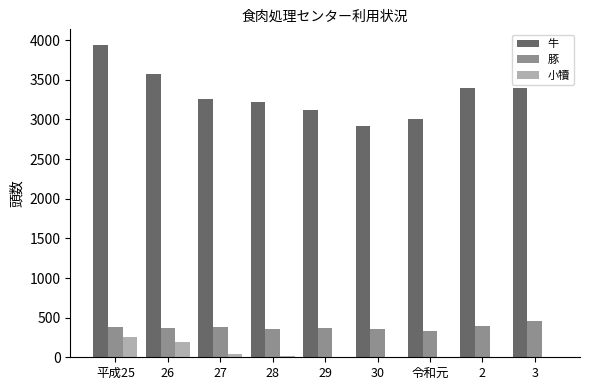

The value of 牛 at 令和元 is 3004. True or false?

True